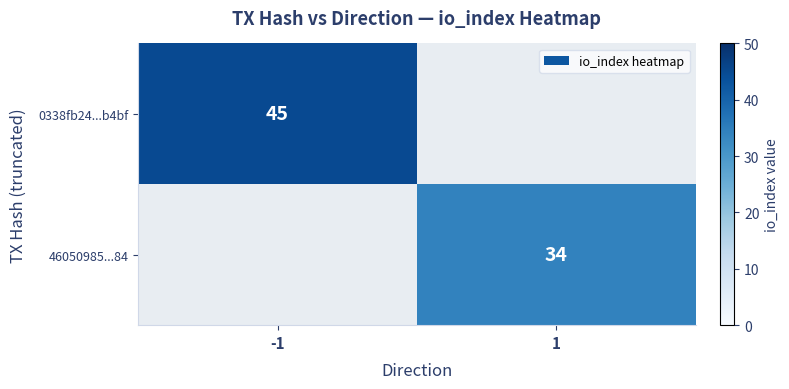

At which category does the chart reach its peak across all series?

-1